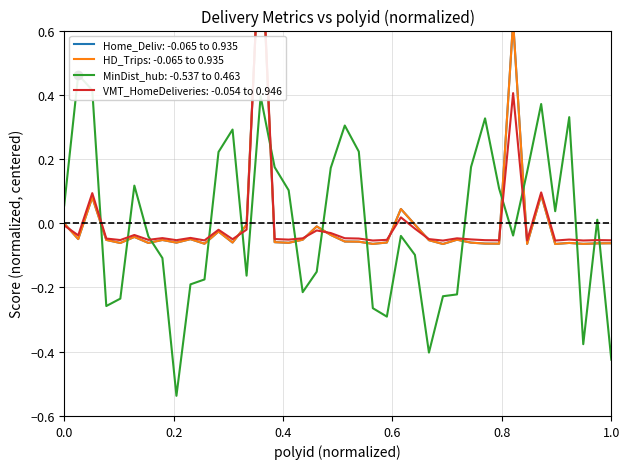

Between which two adjacent categories do VMT_HomeDeliveries and Home_Deliv first intersect?

1 and 2